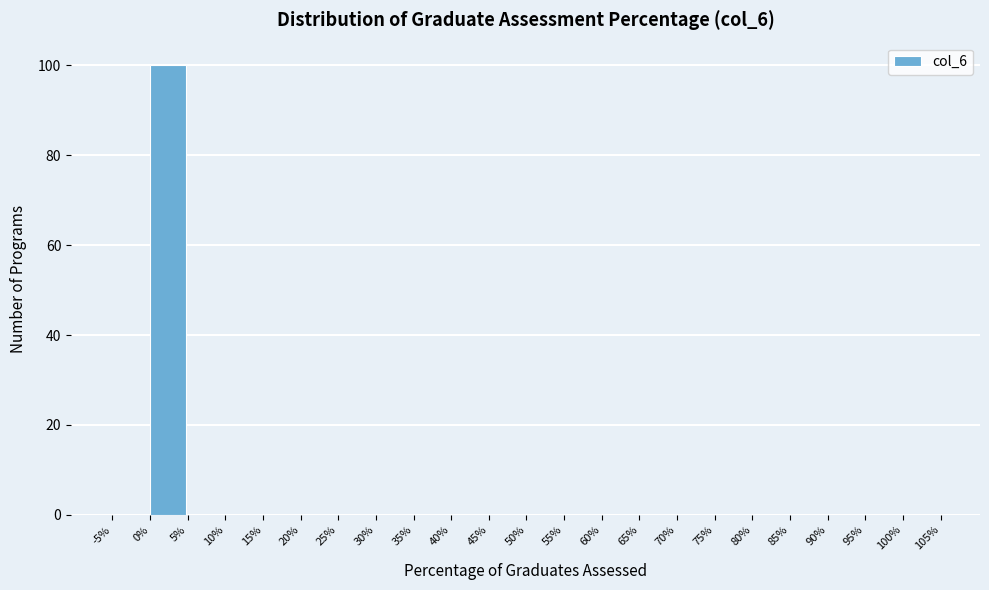

Which range on the x-axis has the tallest bar?

0% to 5%